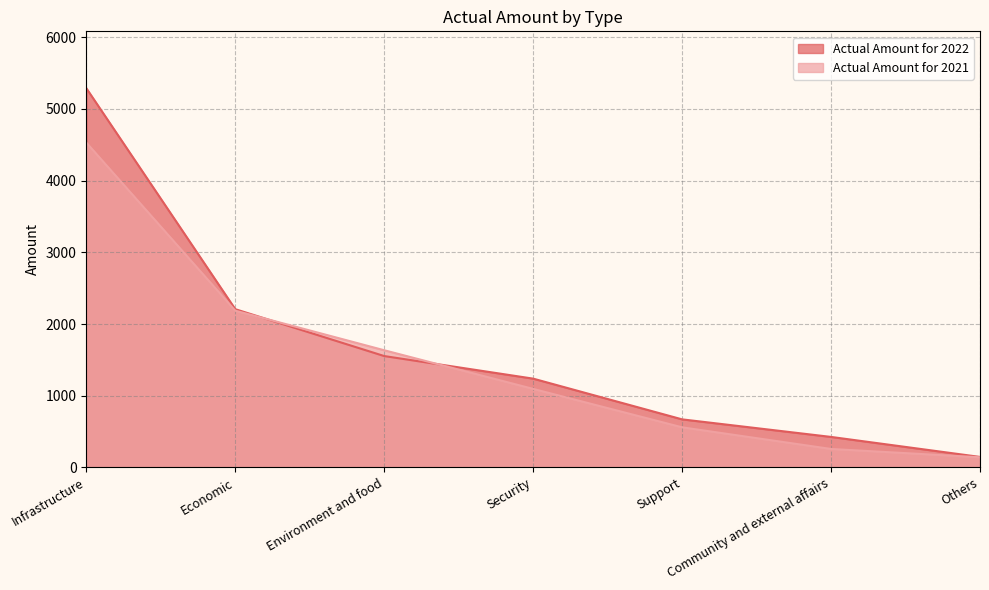

Which has a higher value, Environment and food or Others?

Environment and food